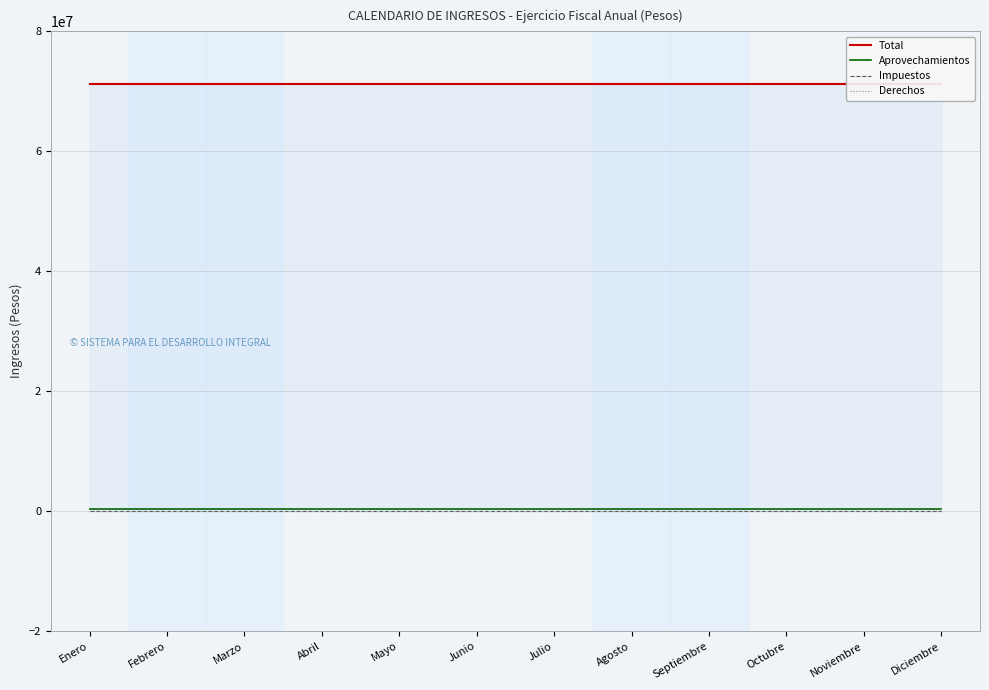

Count the number of categories in the chart.

12